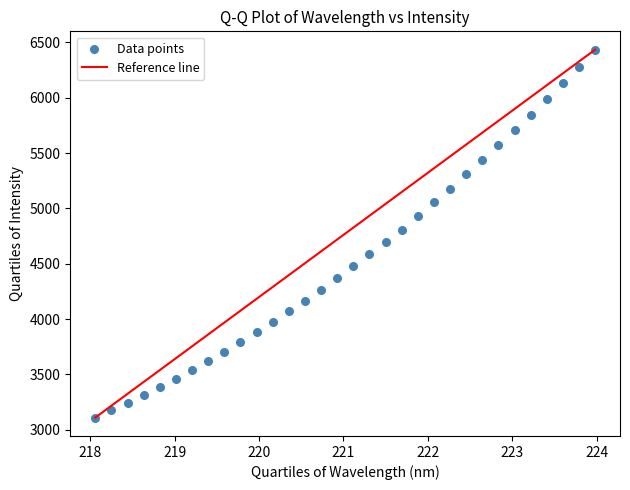

What is the range of Y values (max minus min)?

3324.4